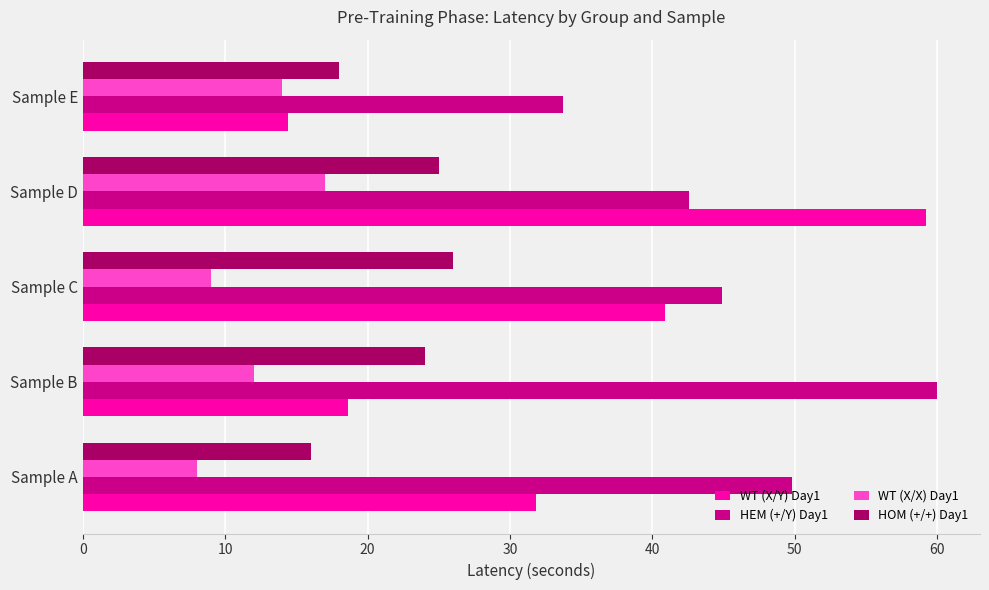

What is the sum of all HEM (+/Y) Day1 values?

231.0